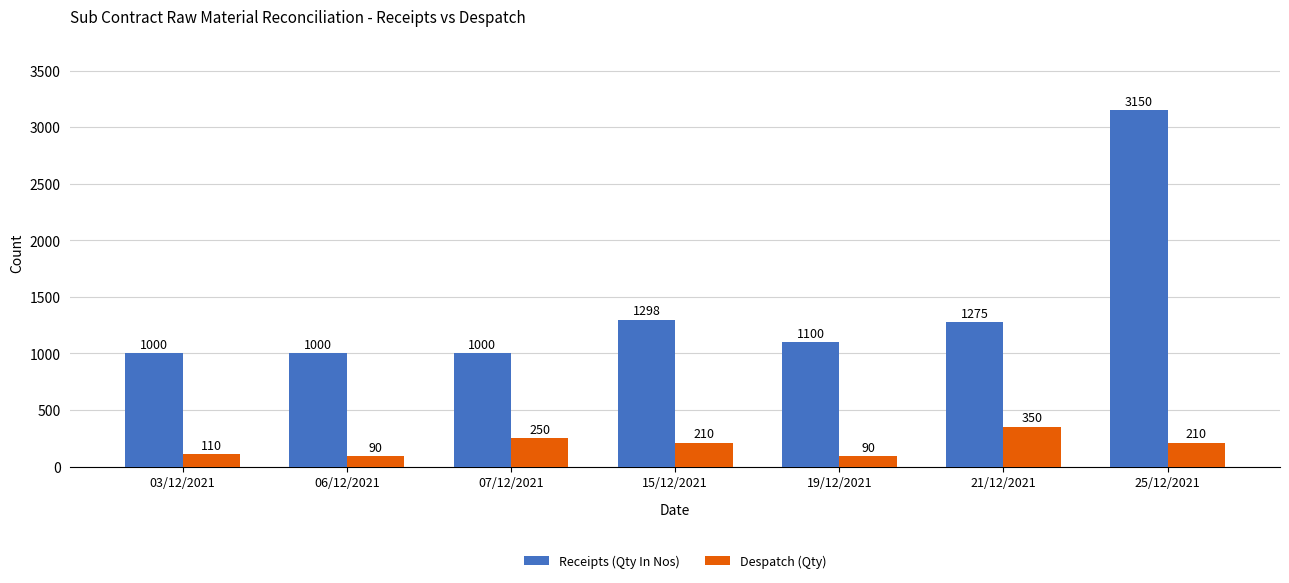

Reading left to right, extract all data points from this chart.

Receipts (Qty In Nos): 1000	1000	1000	1298	1100	1275	3150
Despatch (Qty): 110	90	250	210	90	350	210